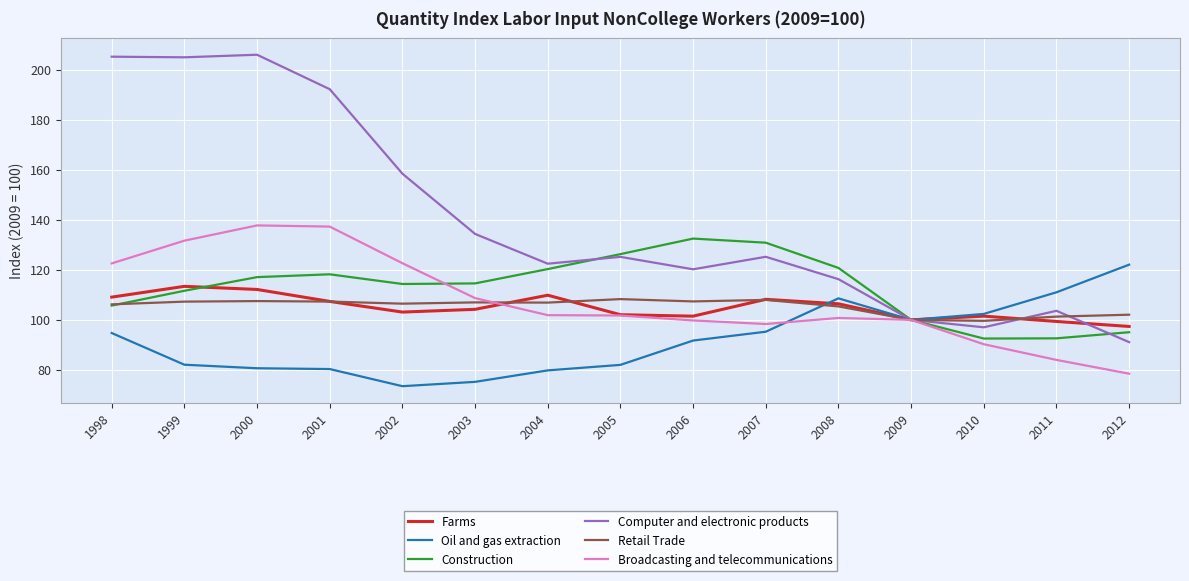

At which label does Oil and gas extraction reach its minimum?

2002